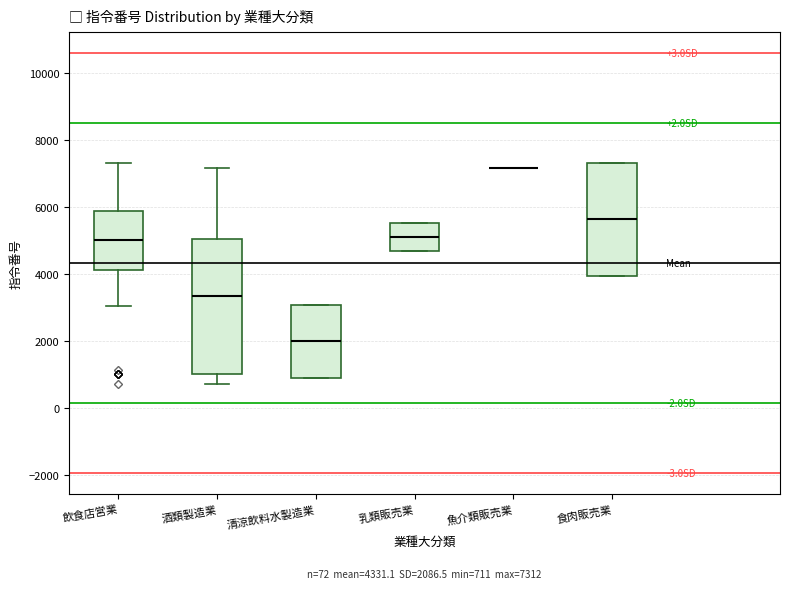

Comparing the boxes themselves (not the whiskers), which one is the tallest?

酒類製造業